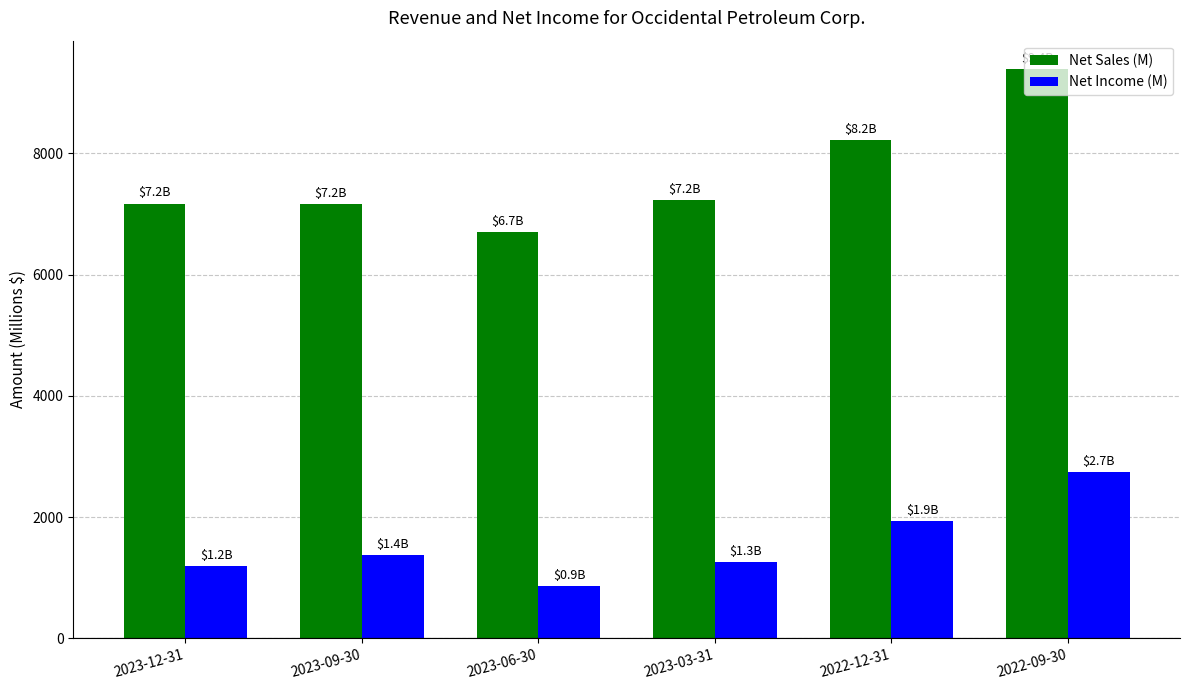

How many bars are there in each group?

2